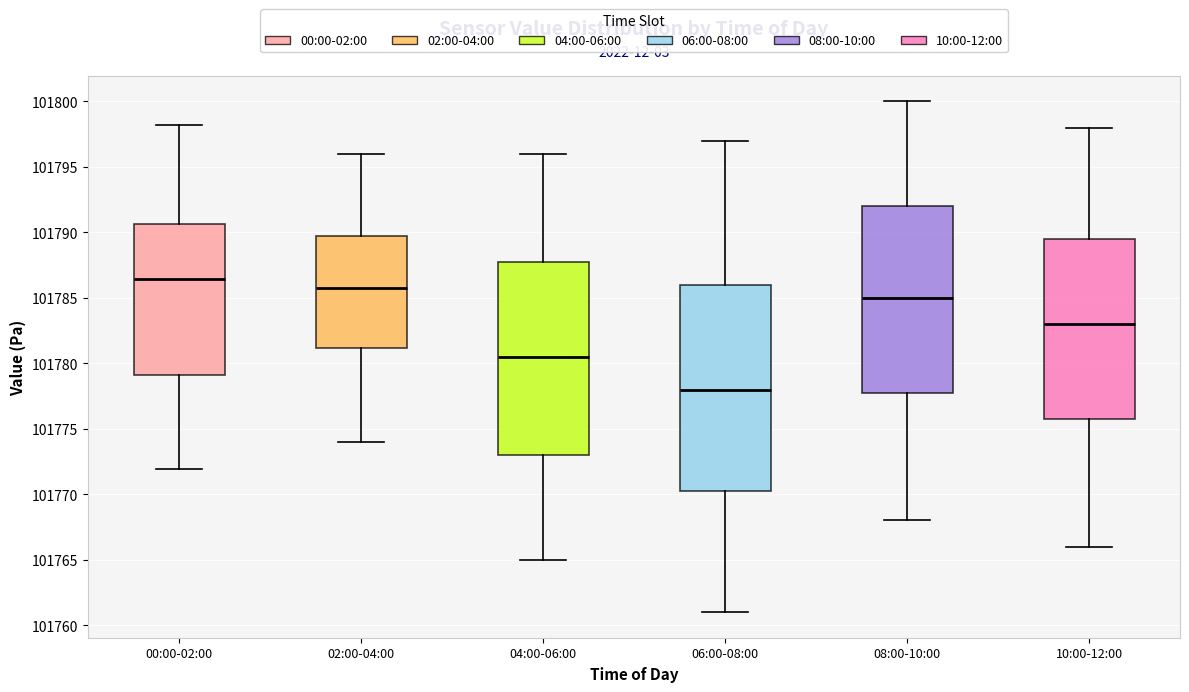

Reading left to right, transcribe this box plot: for each box, give where its median line is, the range the box spans, and where its two whiskers end, as read against the y-axis. The values are not printed on the chart, so give them approximately, as read against the axis.

00:00-02:00: median 101786.5, box 101779.0 to 101790.5, whiskers 101772.0 to 101798.0
02:00-04:00: median 101786.0, box 101781.0 to 101790.0, whiskers 101774.0 to 101796.0
04:00-06:00: median 101780.5, box 101773.0 to 101788.0, whiskers 101765.0 to 101796.0
06:00-08:00: median 101778.0, box 101770.5 to 101786.0, whiskers 101761.0 to 101797.0
08:00-10:00: median 101785.0, box 101778.0 to 101792.0, whiskers 101768.0 to 101800.0
10:00-12:00: median 101783.0, box 101776.0 to 101789.5, whiskers 101766.0 to 101798.0